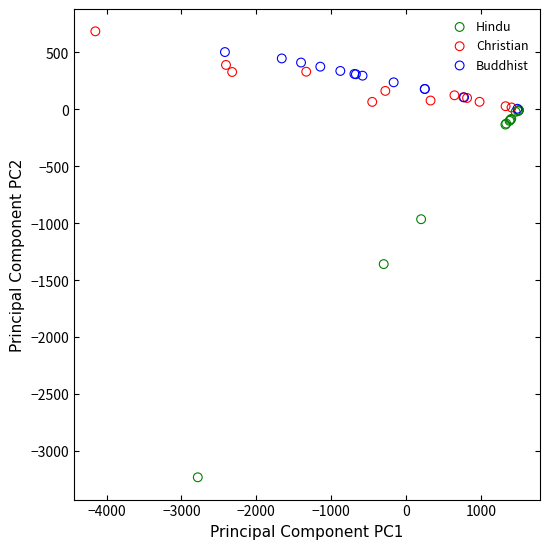

Which series contains the lowest Y value?

Hindu